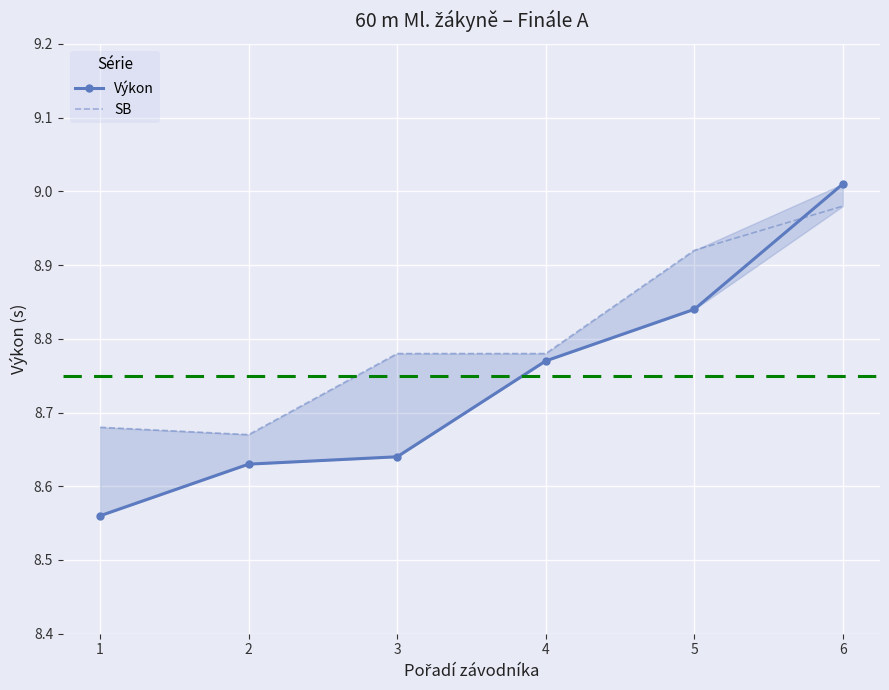

What are all the series names shown in the legend?

Výkon, SB